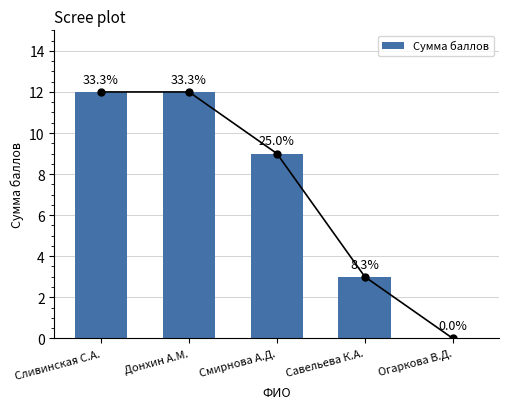

What is the sum of all values?

36